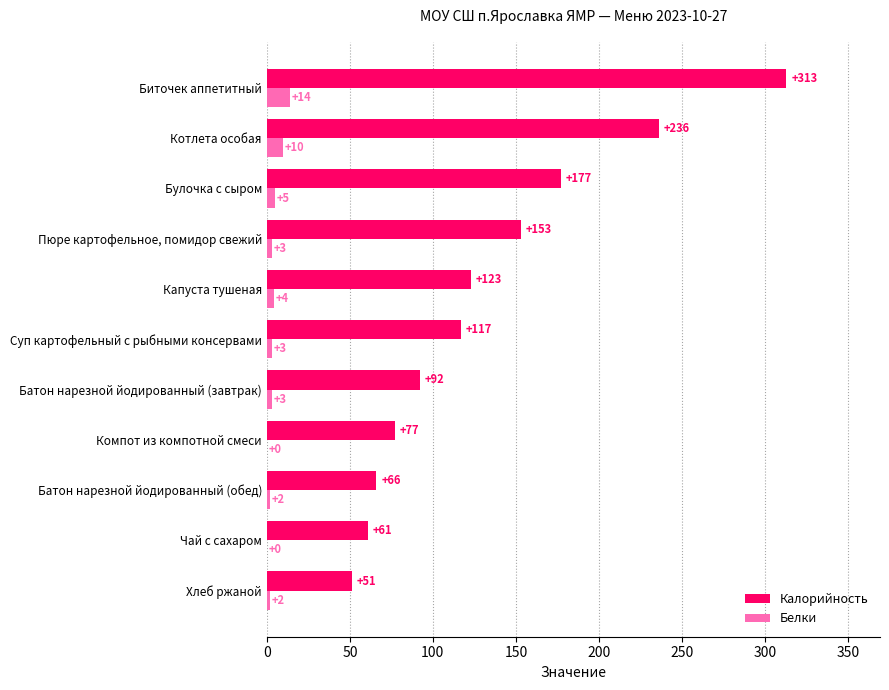

What is the sum of all Калорийность values?

1466